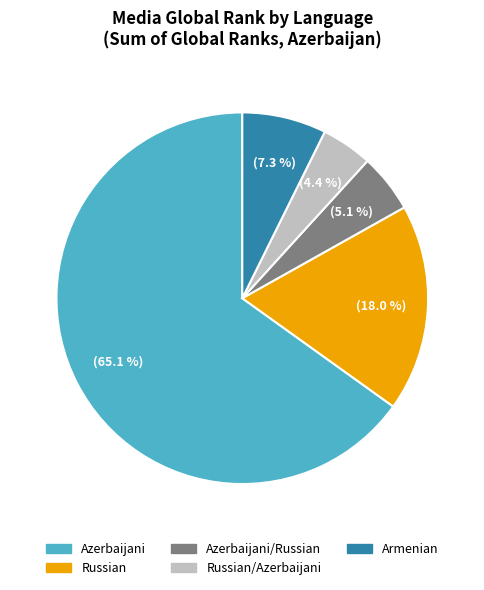

To the nearest percent, what is the average slice percentage?

20%